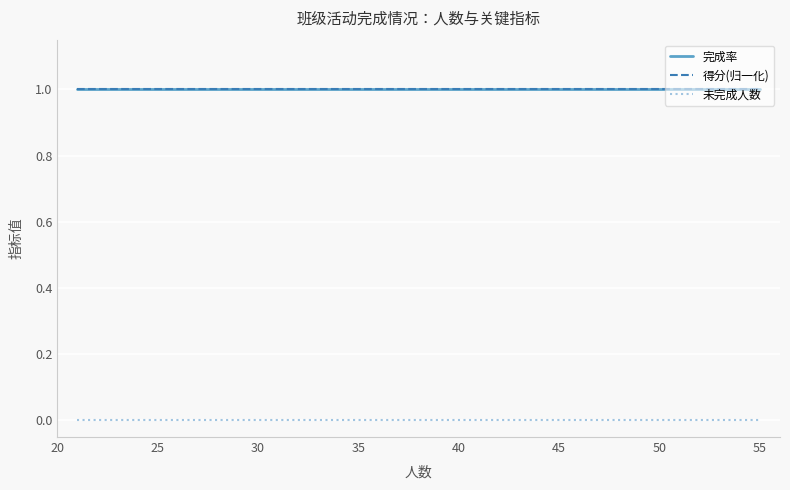

True or false: 未完成人数 and 完成率 intersect in this chart.

False